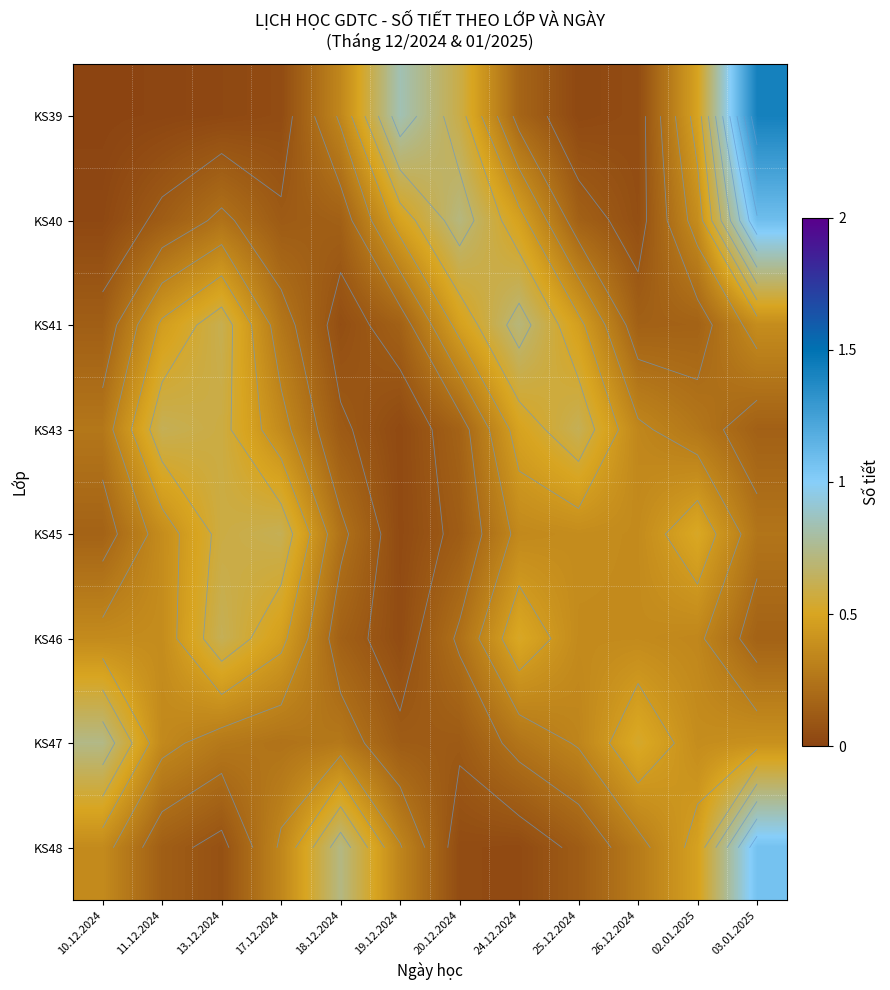

At 10.12.2024, list the series in order from smallest to largest.

KS39, KS40, KS41, KS45, KS43, KS48, KS46, KS47